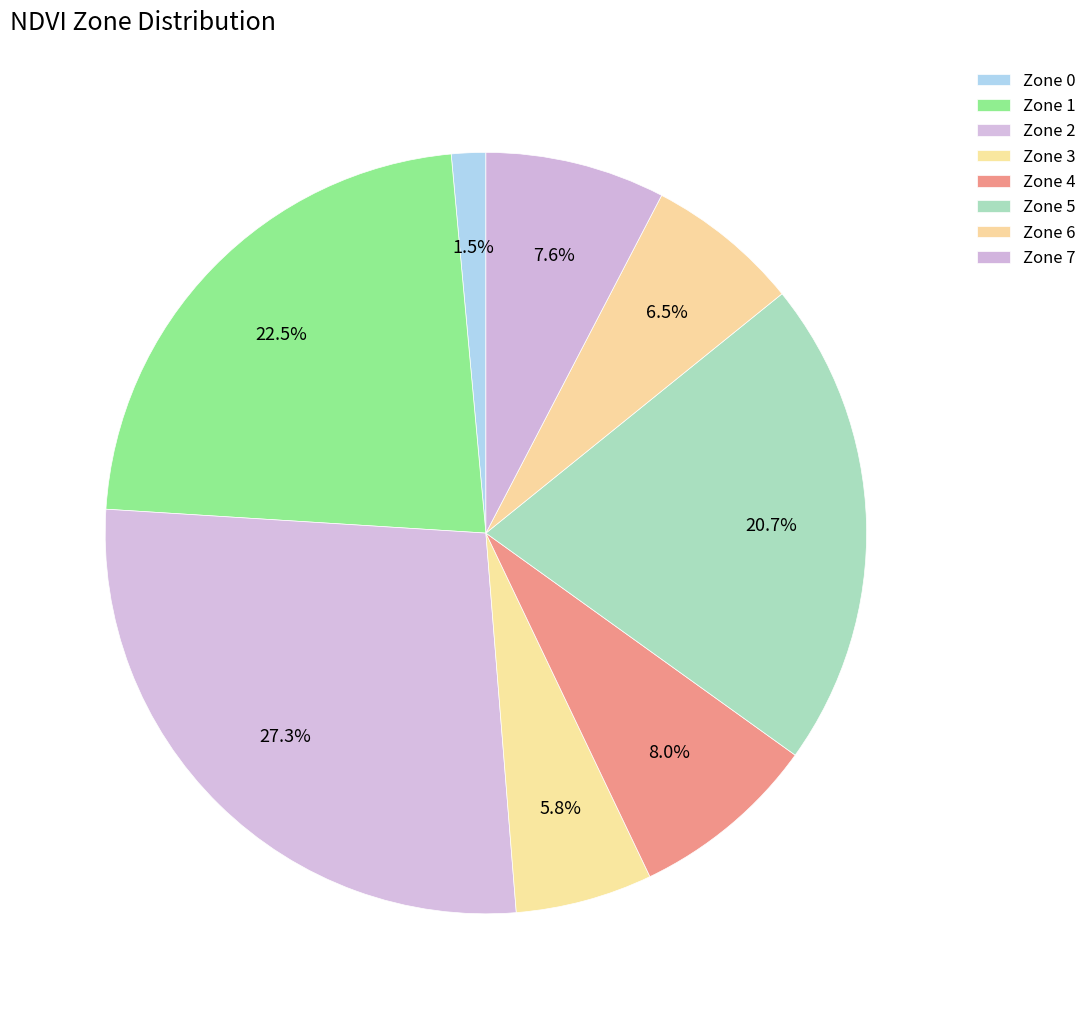

How many segments does this pie chart have?

8